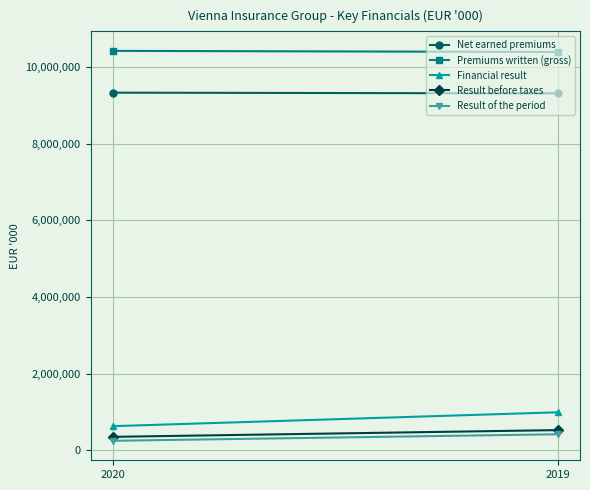

At which category is the sum across all series the highest?

2019